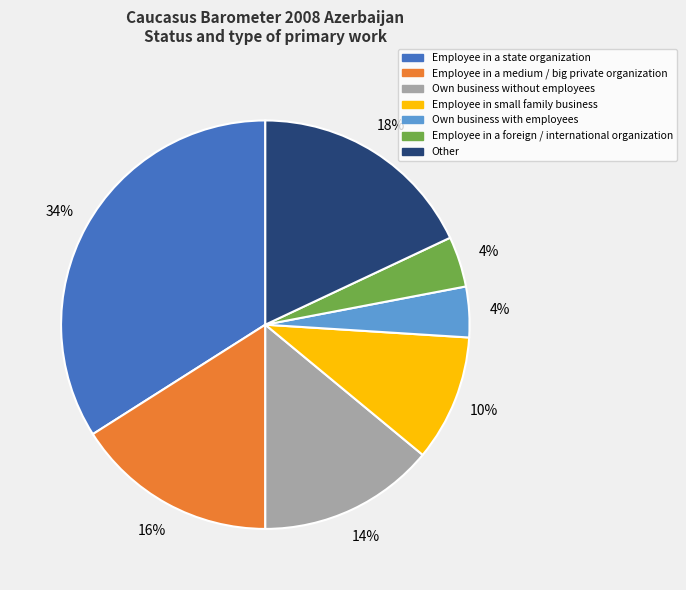

Does Employee in a state organization account for over 50% of the chart?

No